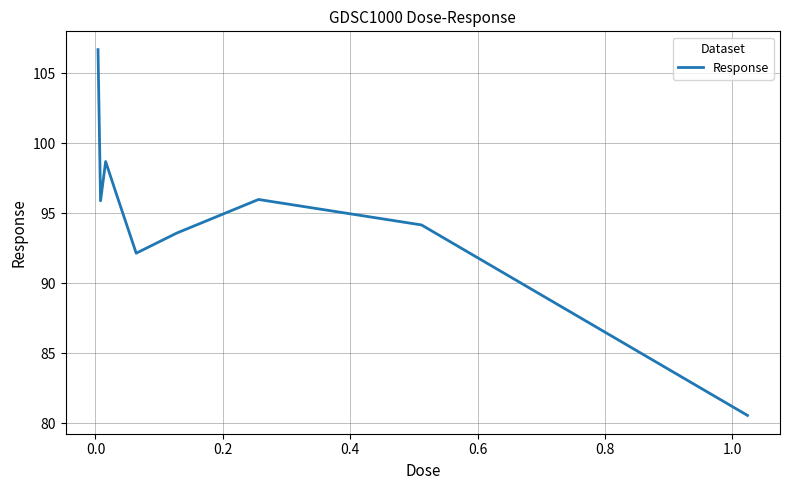

What is the maximum value shown in the chart?

106.7